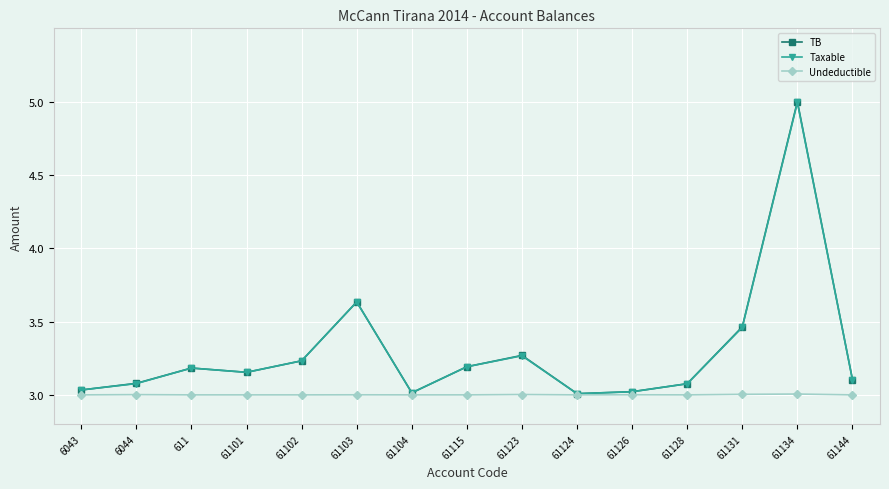

The value of TB at 61115 is 5.6. True or false?

False